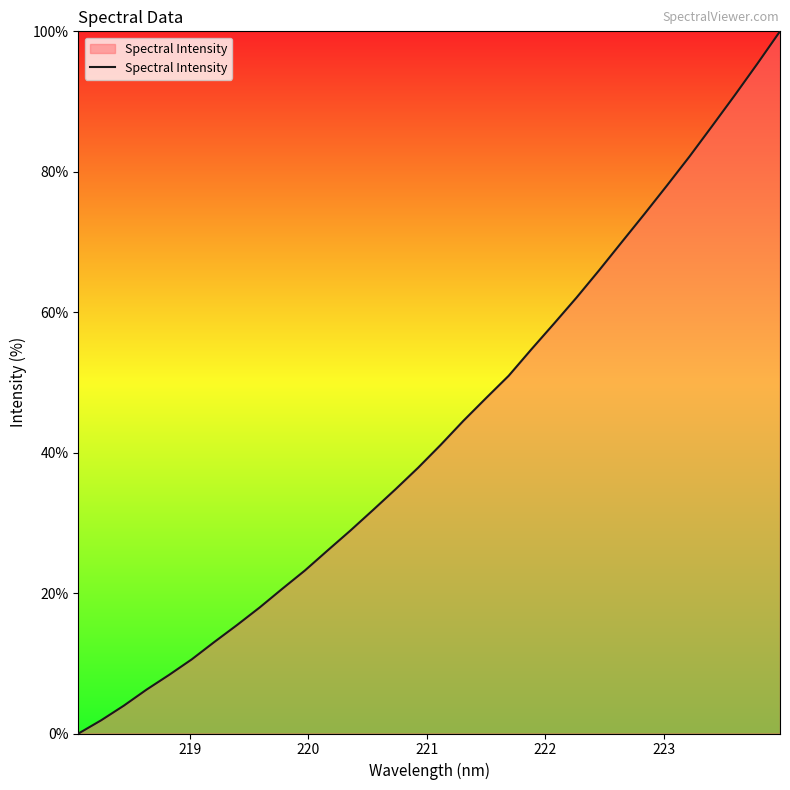

What is the difference between the maximum and minimum values?

100.0